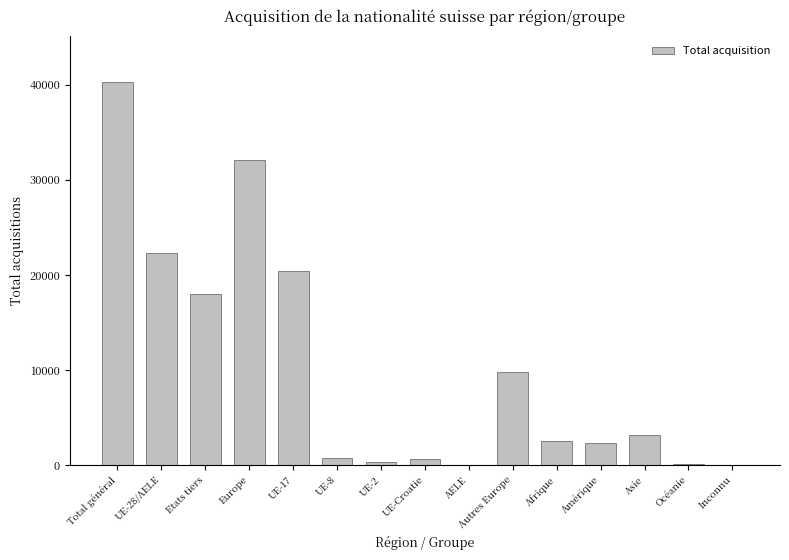

Count the number of data series in this chart.

1